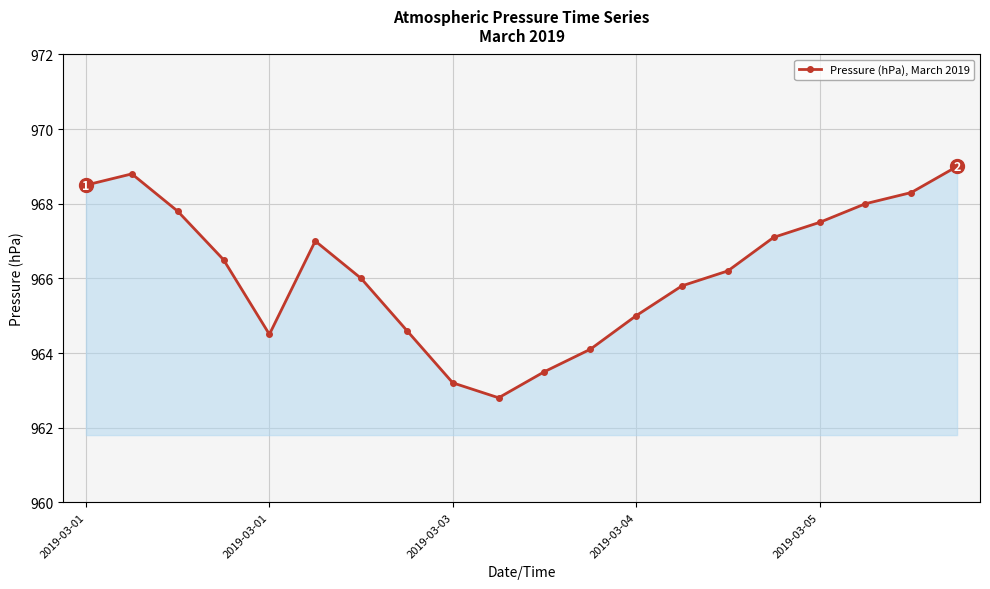

True or false: the data has more than 1 interior local peaks.

True